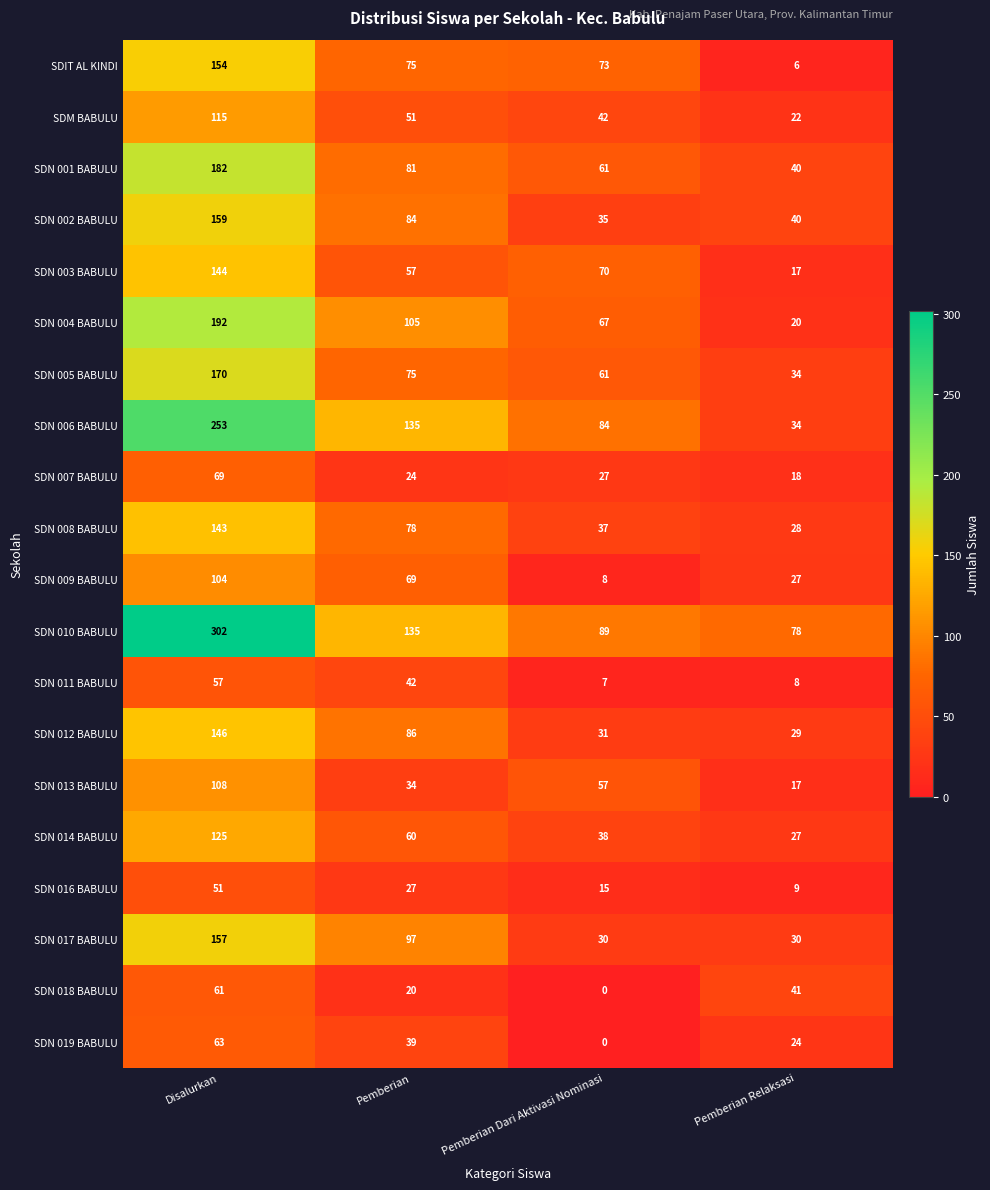

Which series changed the most between Pemberian and Pemberian Relaksasi?

SDN 006 BABULU